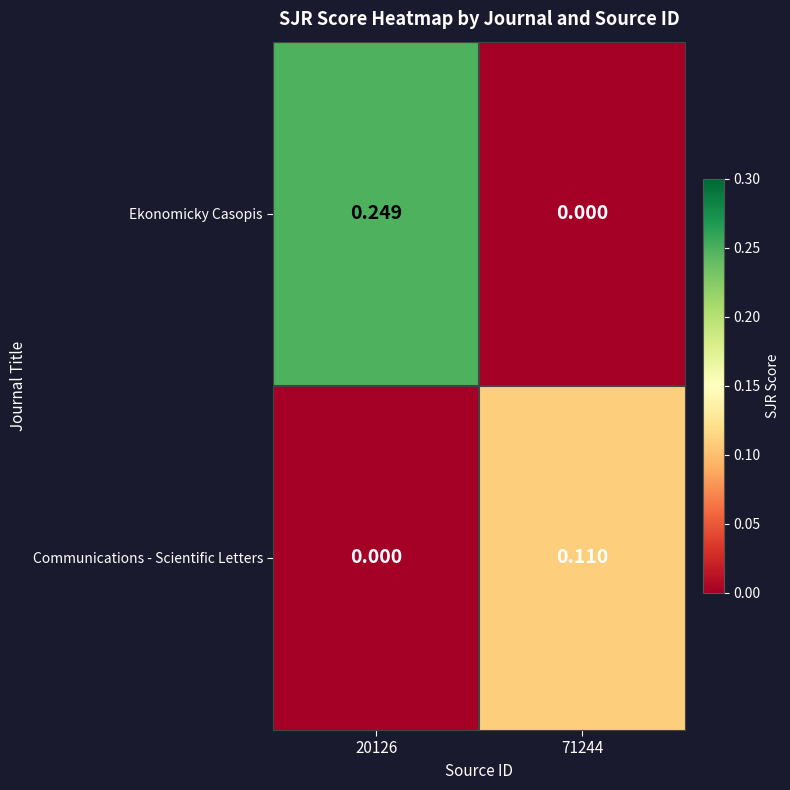

At 71244, list the series in order from largest to smallest.

Communications - Scientific Letters, Ekonomicky Casopis